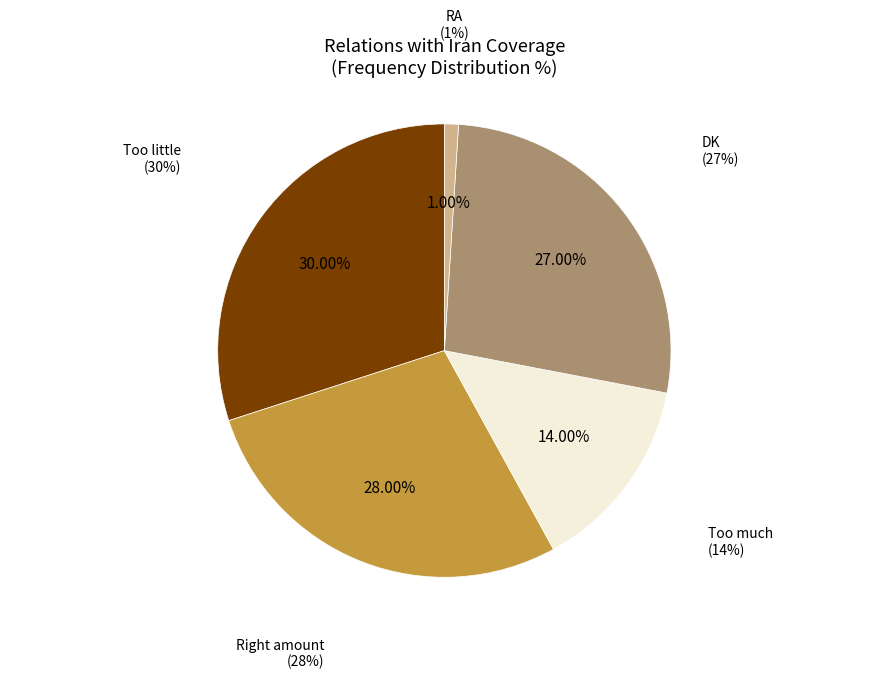

The RA slice represents 11% of the pie. True or false?

False